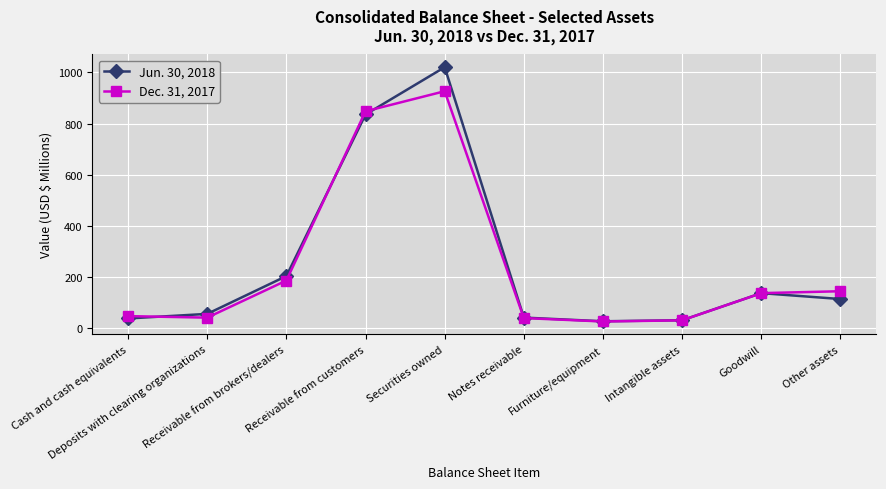

What is the difference between the second highest and second lowest values in the Dec. 31, 2017 series?

816.5